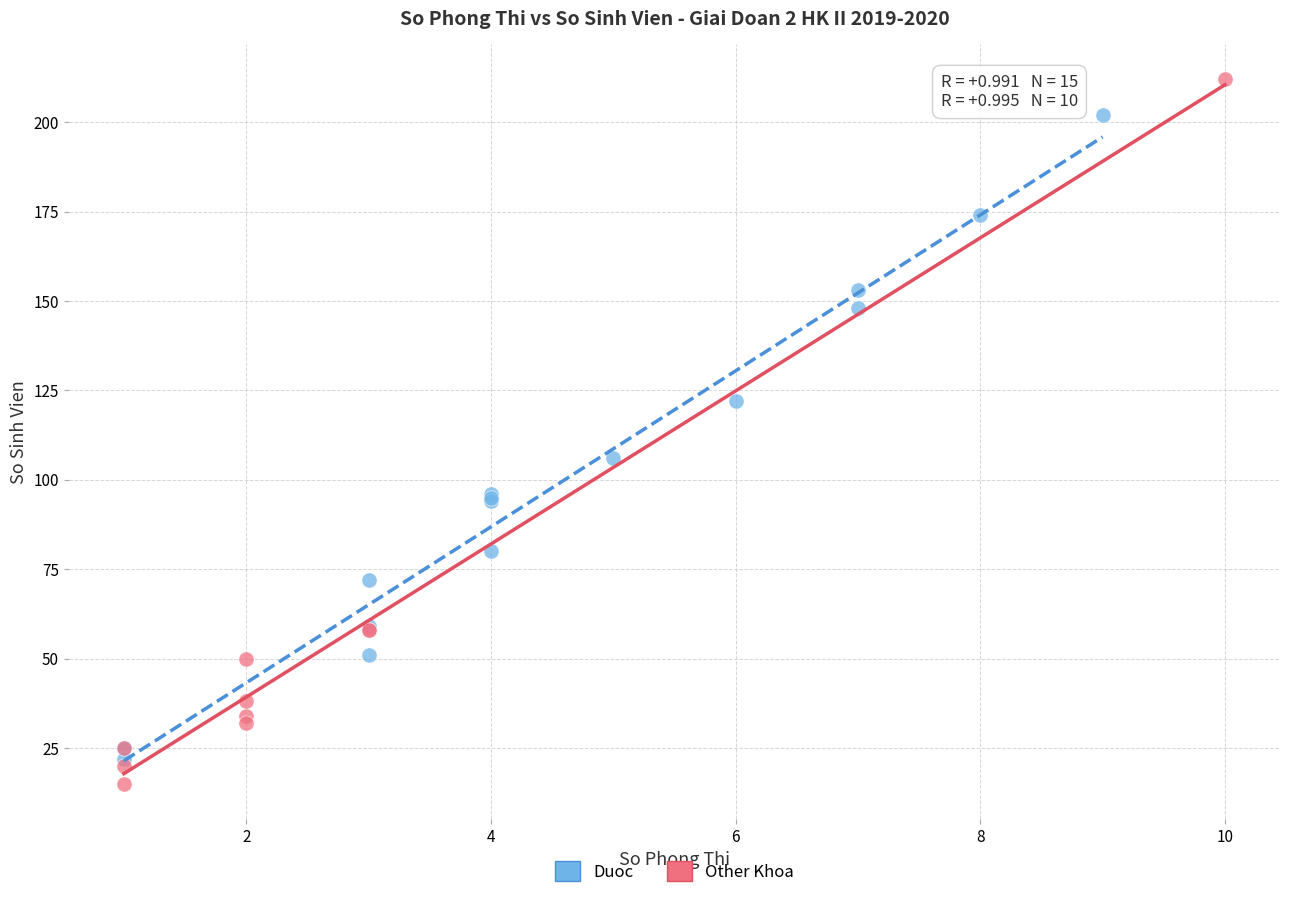

Which series reaches the maximum Y coordinate?

Other Khoa